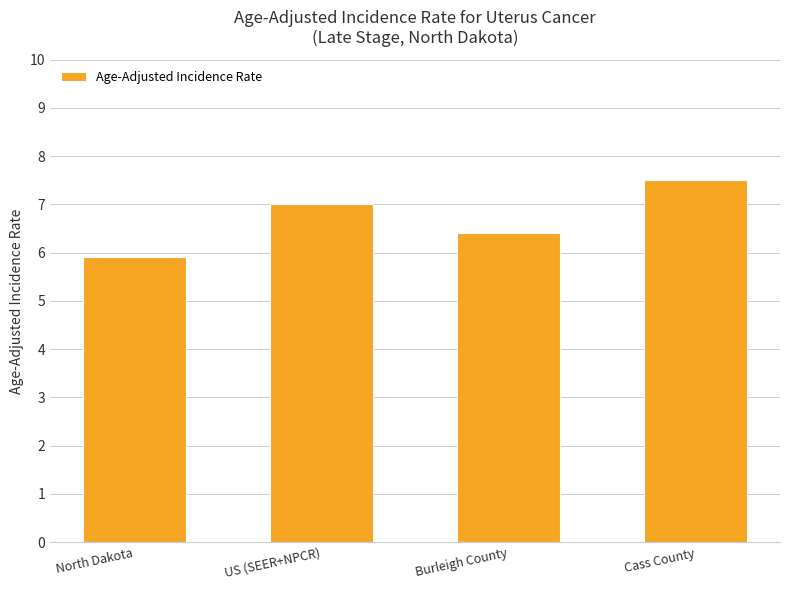

Which category has the highest value across all series?

Cass County